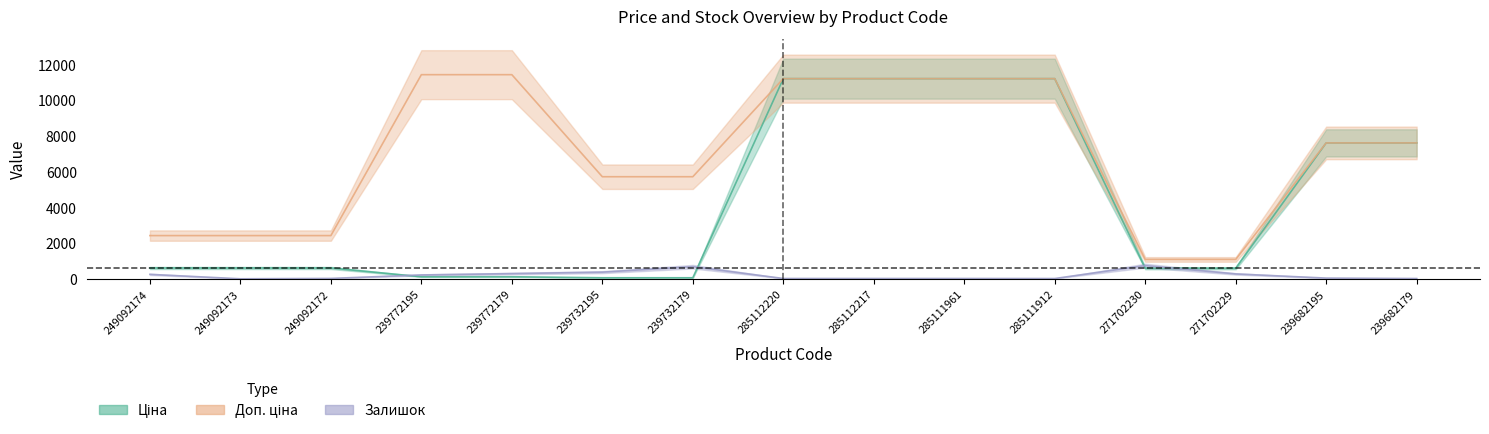

What are all the series names shown in the legend?

Ціна, Доп. ціна, Залишок